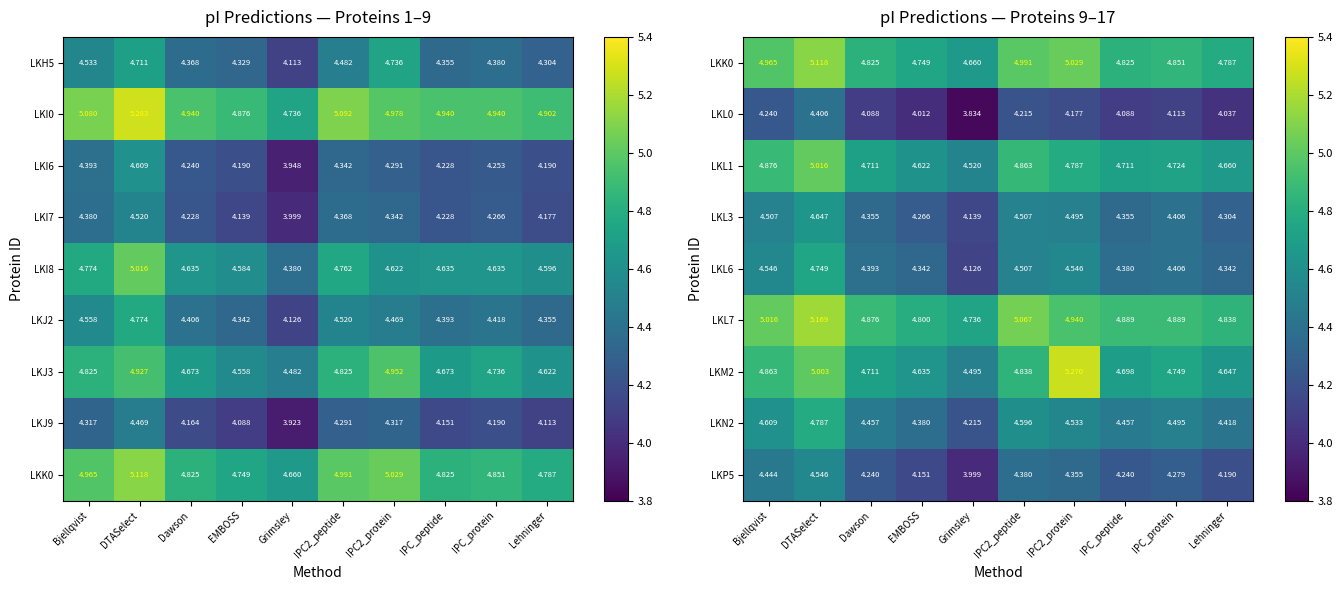

Where is LKL1 nearest to the value 4?

Grimsley